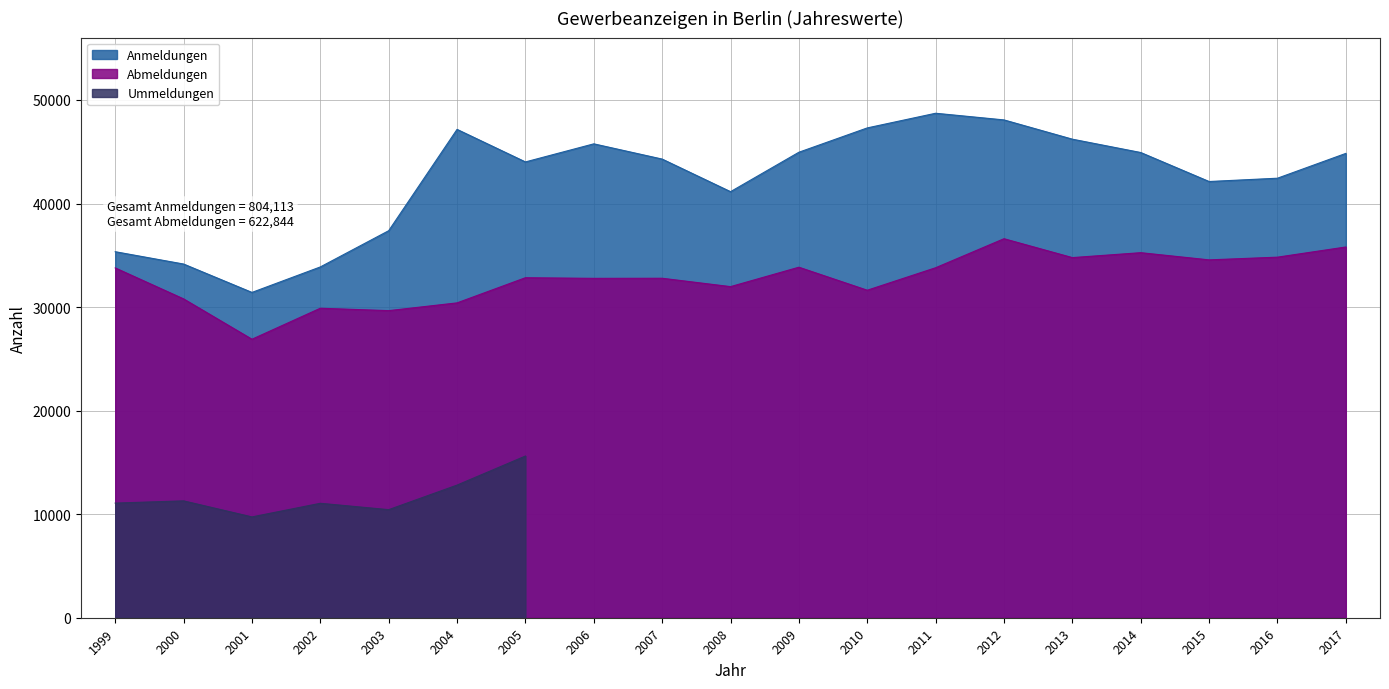

Is the value of Abmeldungen at 2014 greater than the value of Anmeldungen at 2004?

No